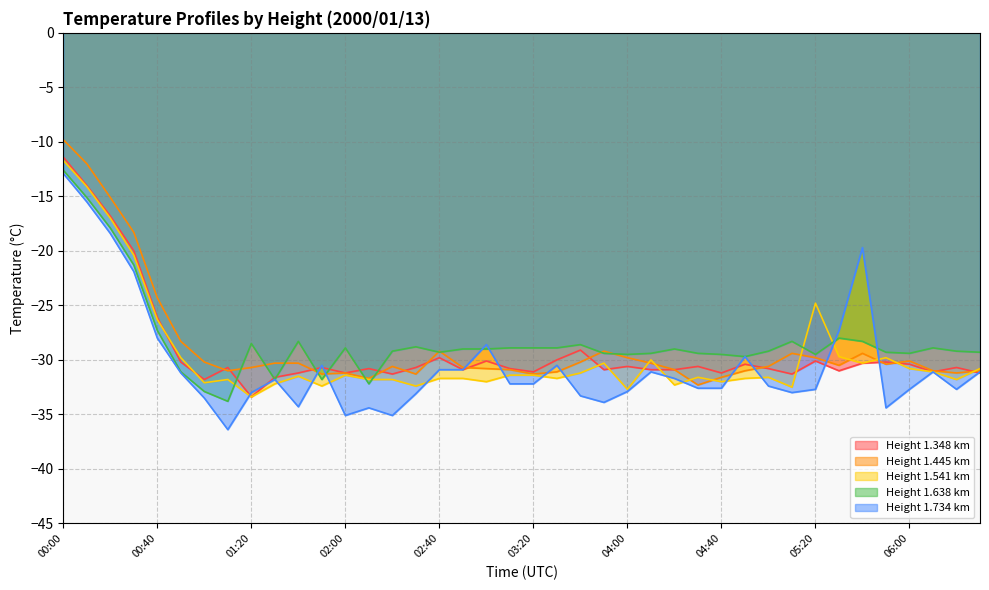

List the series in order of their overall mean, lowest first.

1.734, 1.541, 1.348, 1.445, 1.638